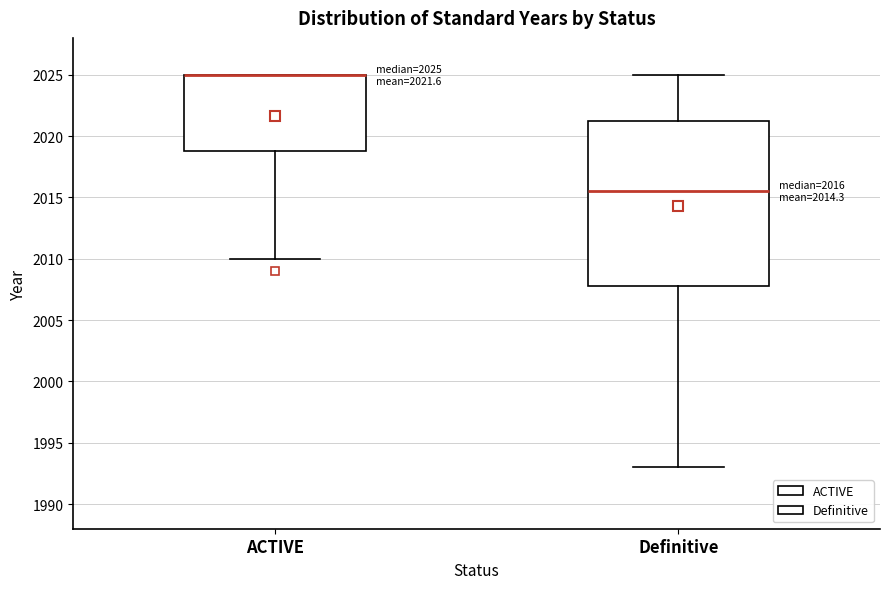

Comparing the boxes themselves (not the whiskers), which one is the tallest?

Definitive